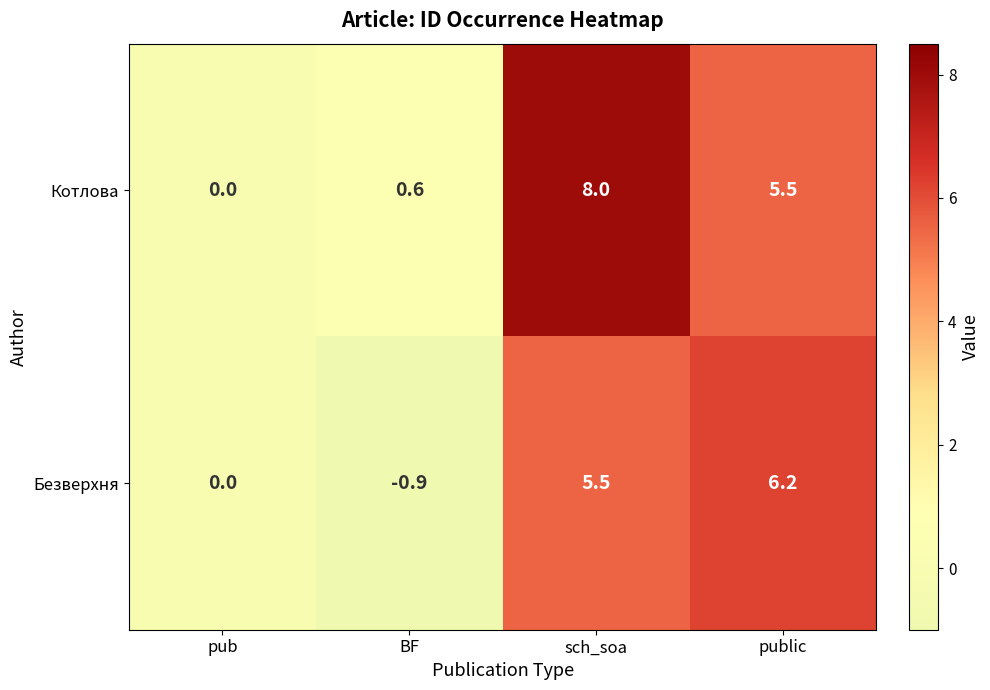

Which label corresponds to the smallest value in the chart?

BF